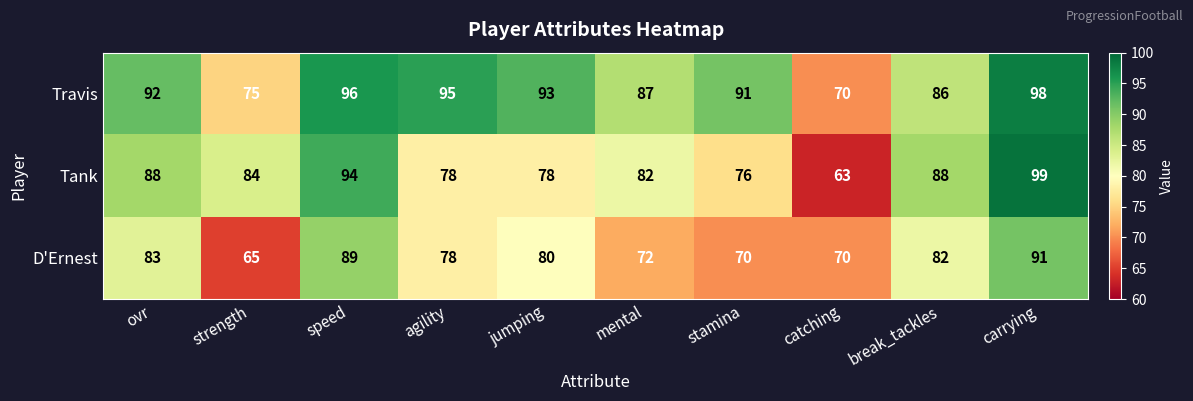

At which category is the sum across all series the highest?

carrying